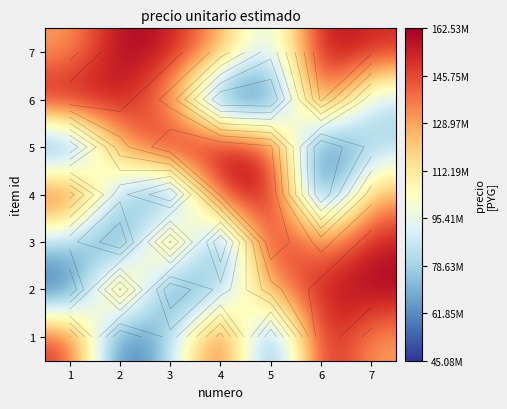

What is the total value across all series at 4?

772509727